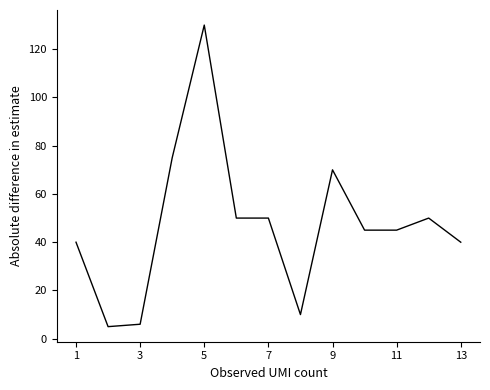

How many lines are shown in the chart?

1